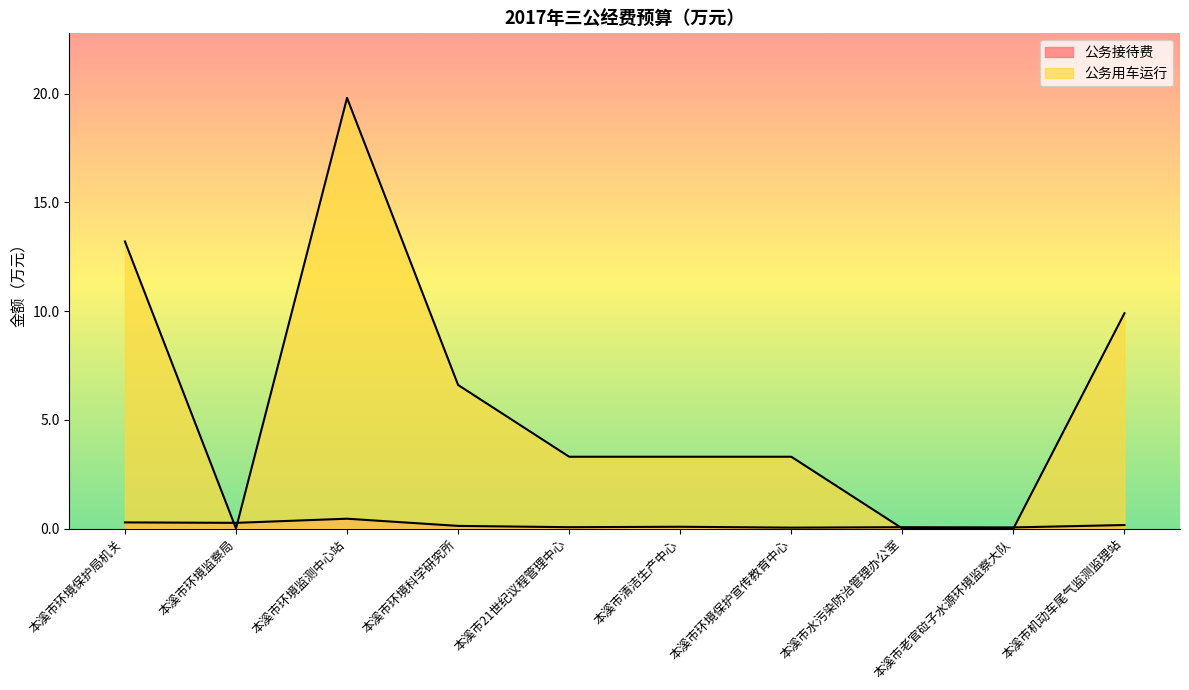

What is the sum of the 公务接待费 values at 本溪市21世纪议程管理中心 and 本溪市环境监察局?

0.3